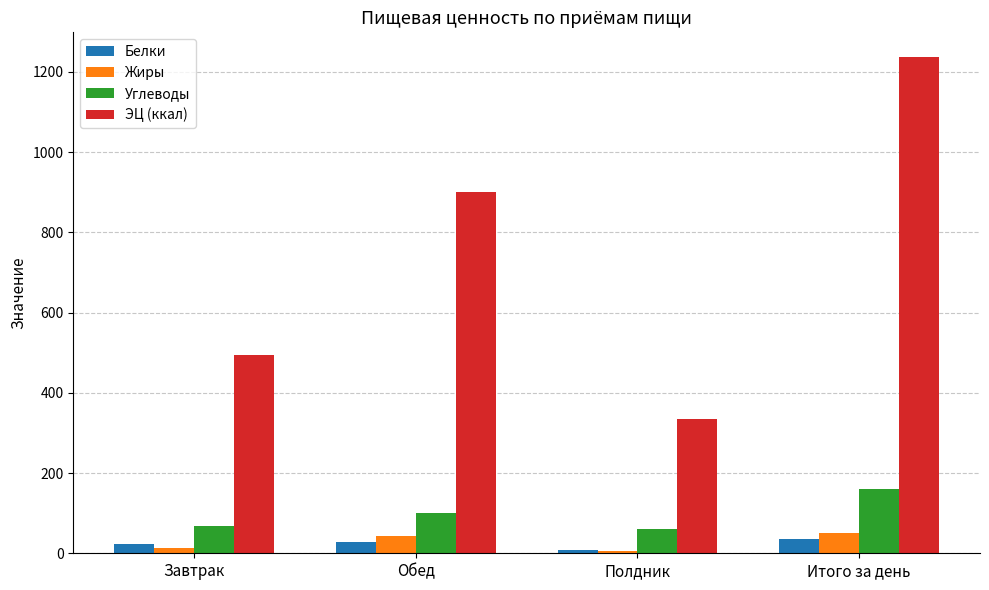

Is the value of Жиры at Итого за день greater than the value of Белки at Итого за день?

Yes